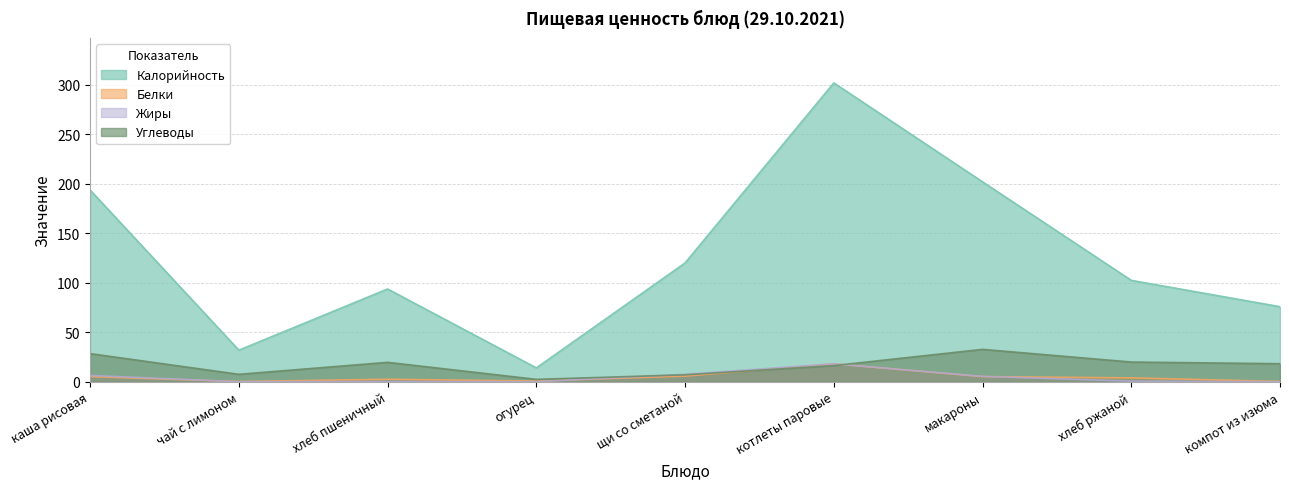

Does the chart have visible grid lines?

Yes